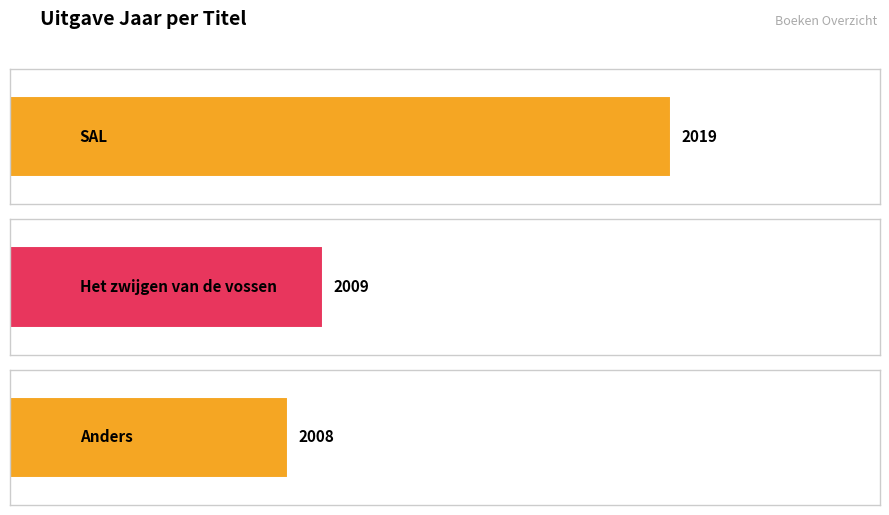

At which label is the value closest to 2013?

Het zwijgen van de vossen